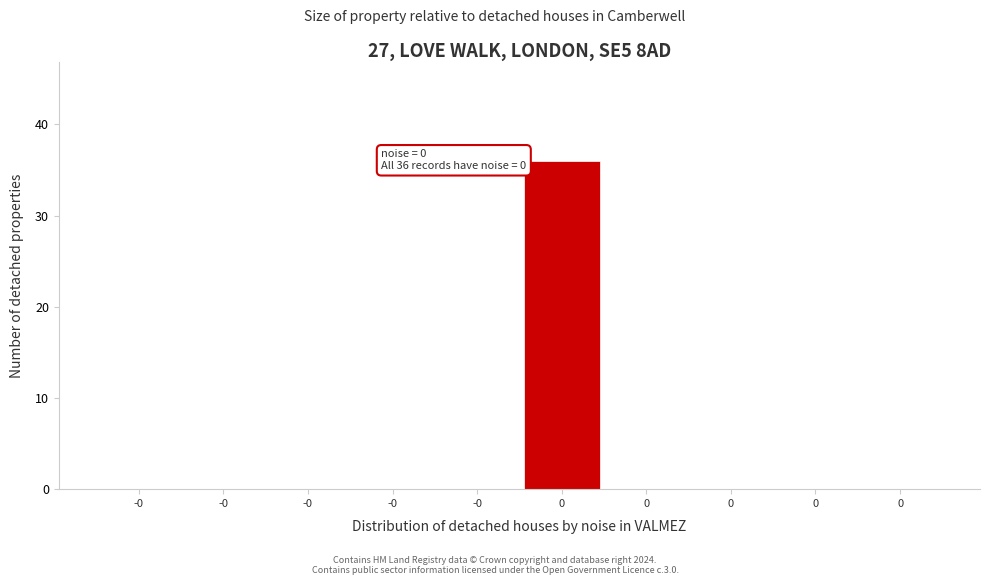

How many categories are shown in the chart?

10